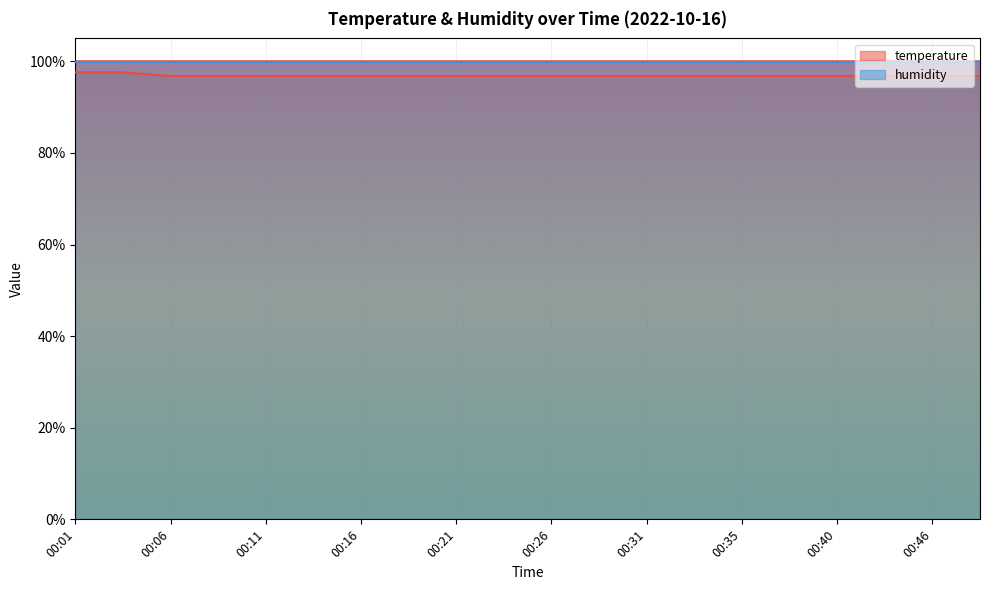

At which label is the value closest to 97?

00:06